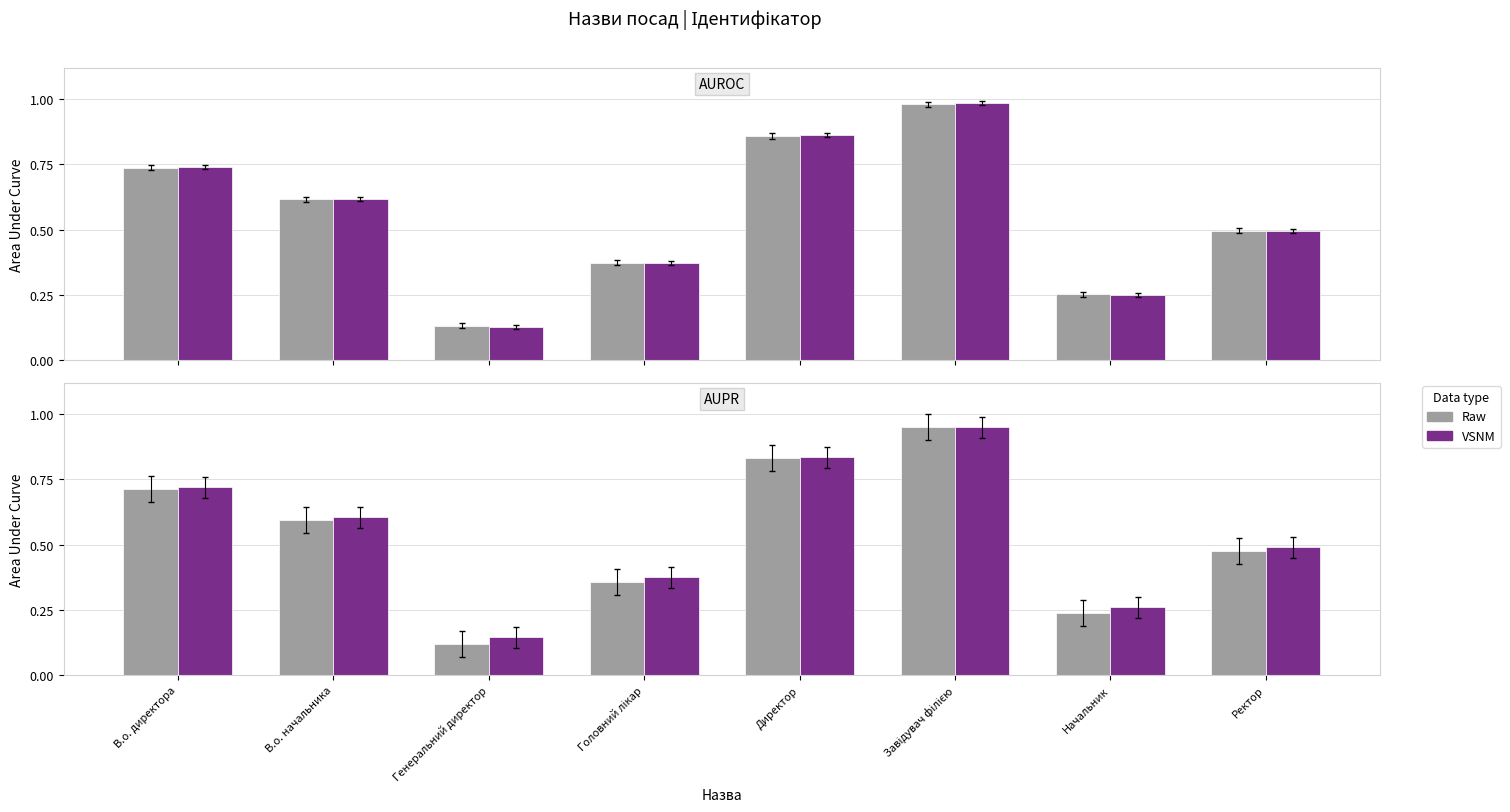

At how many categories does at least one series exceed 0?

8